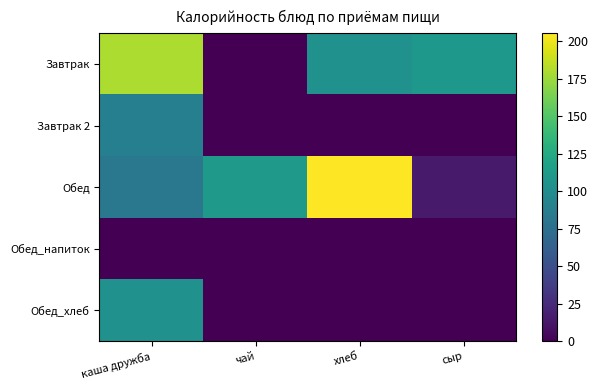

Which series has the largest total across all categories?

Обед